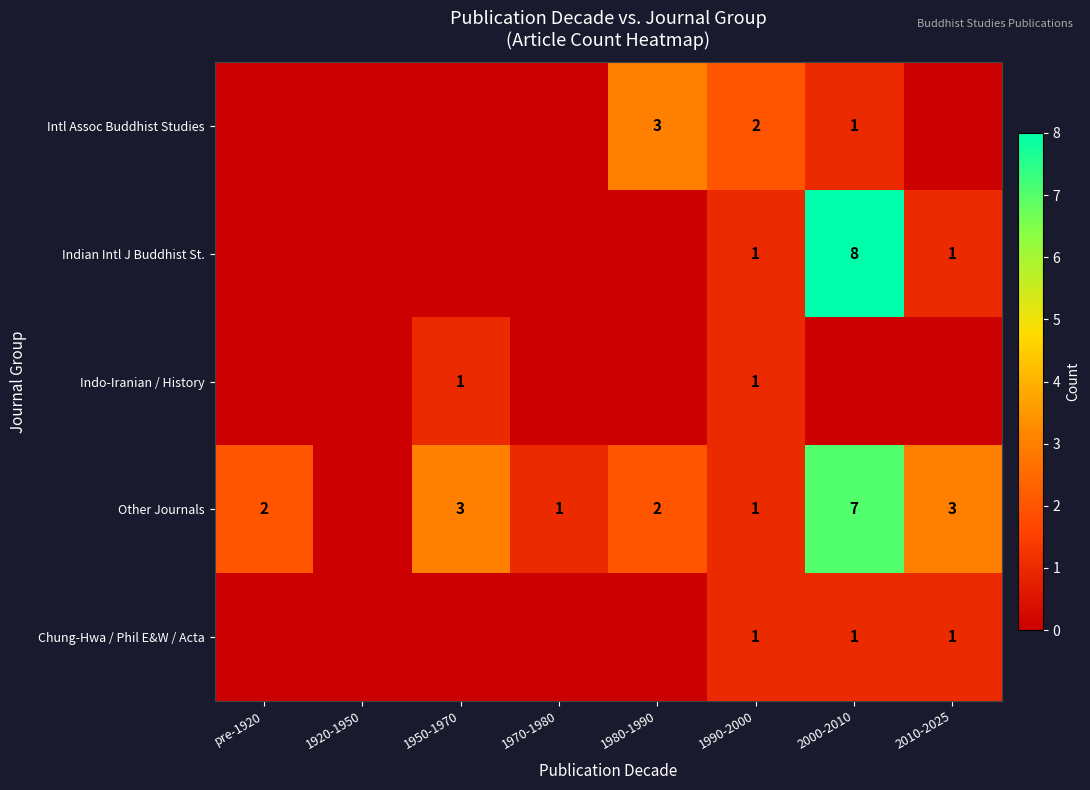

True or false: Indo-Iranian / History has a value of 2 at 1990-2000.

False